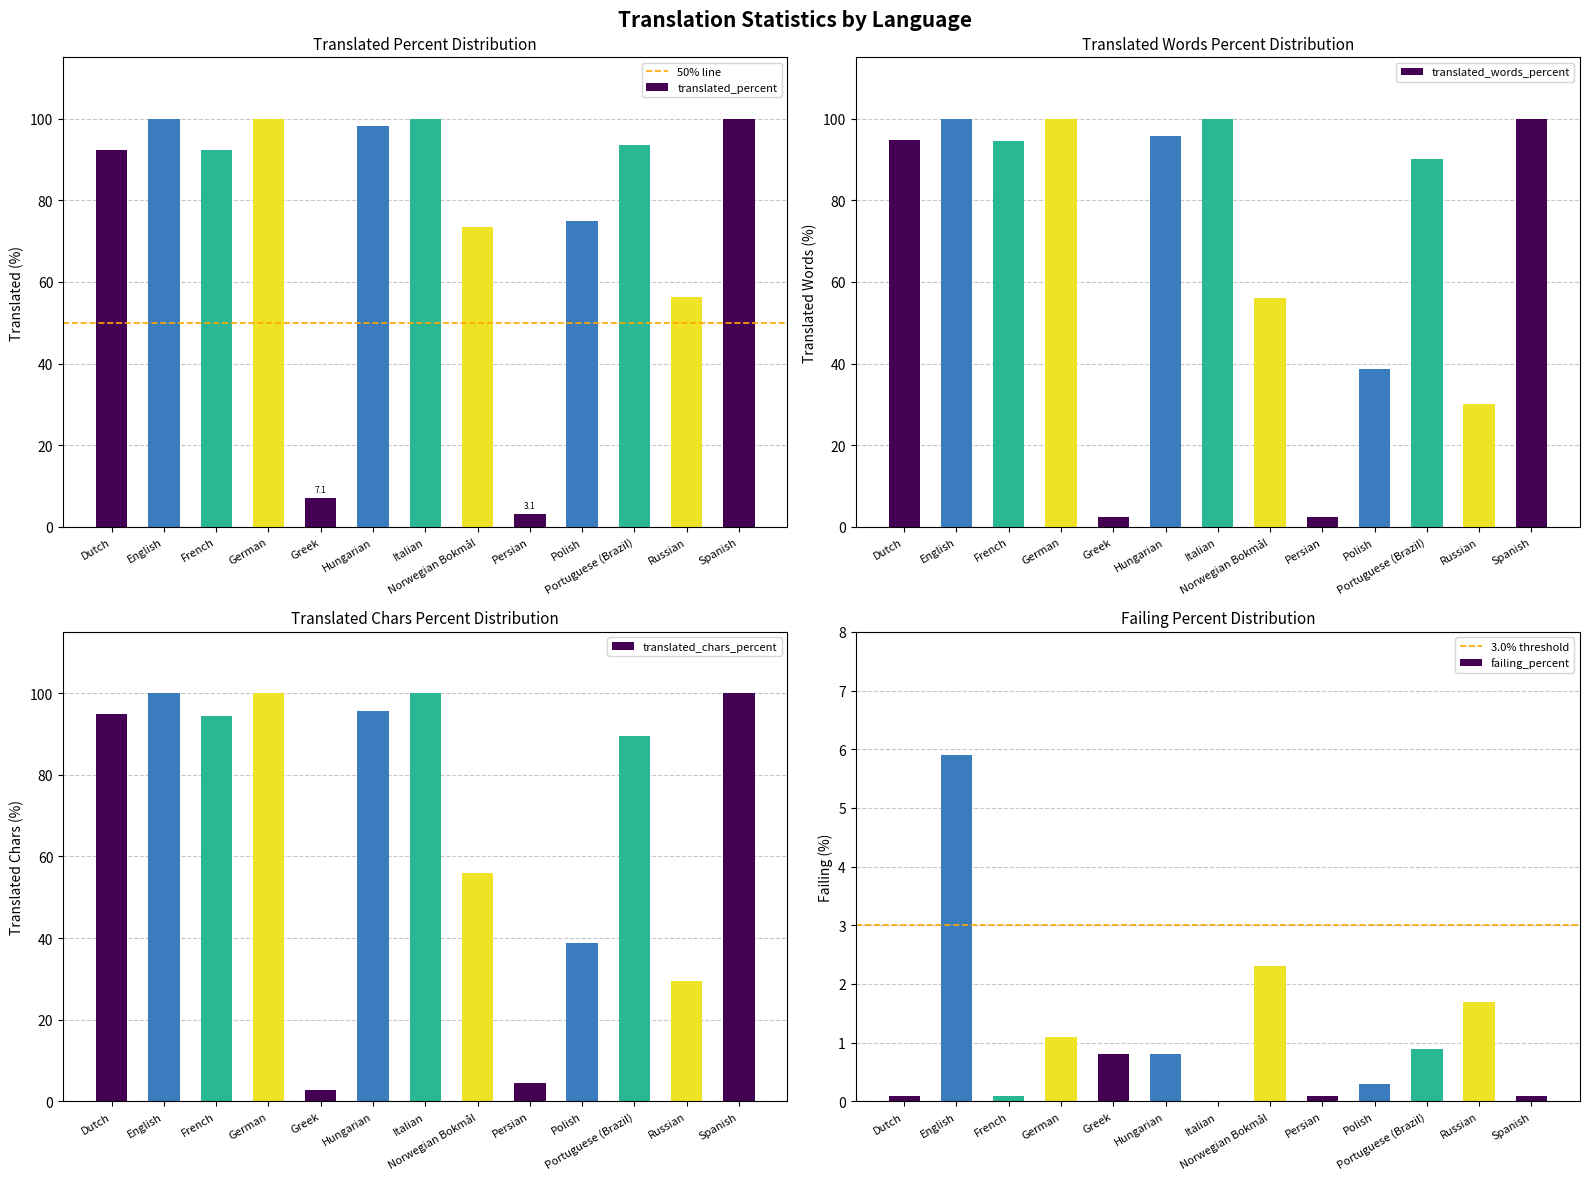

What is the average value of the translated_percent series?

76.3